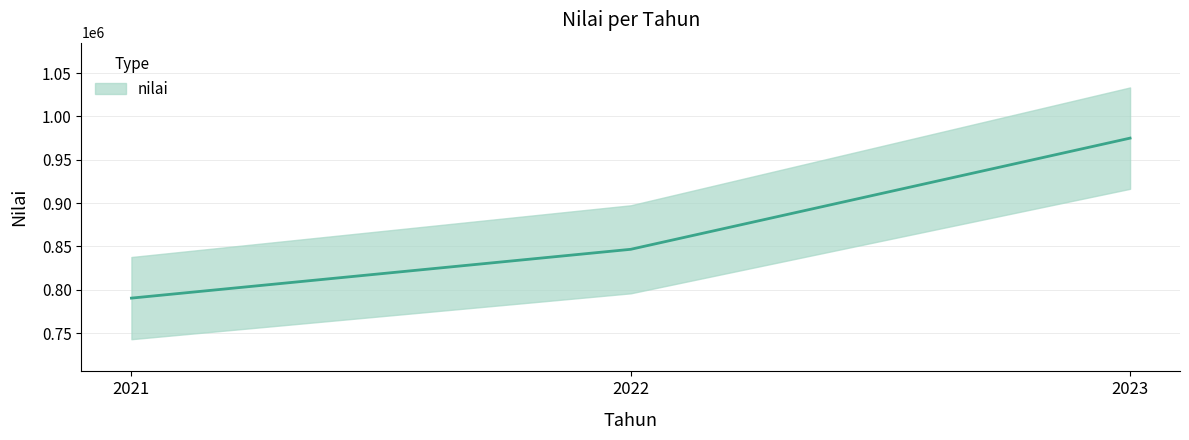

Where does the data first go above 846709?

2022